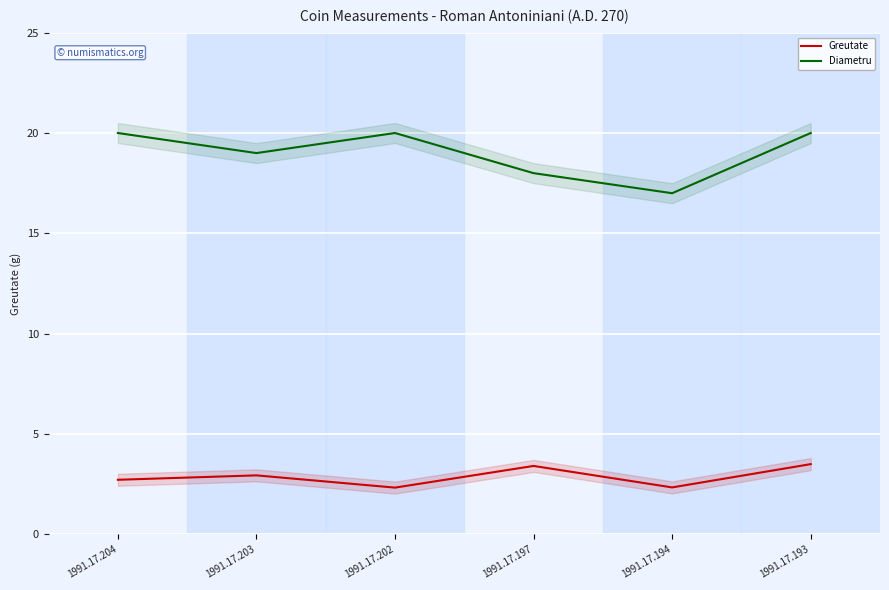

True or false: Diametru and Greutate intersect in this chart.

False